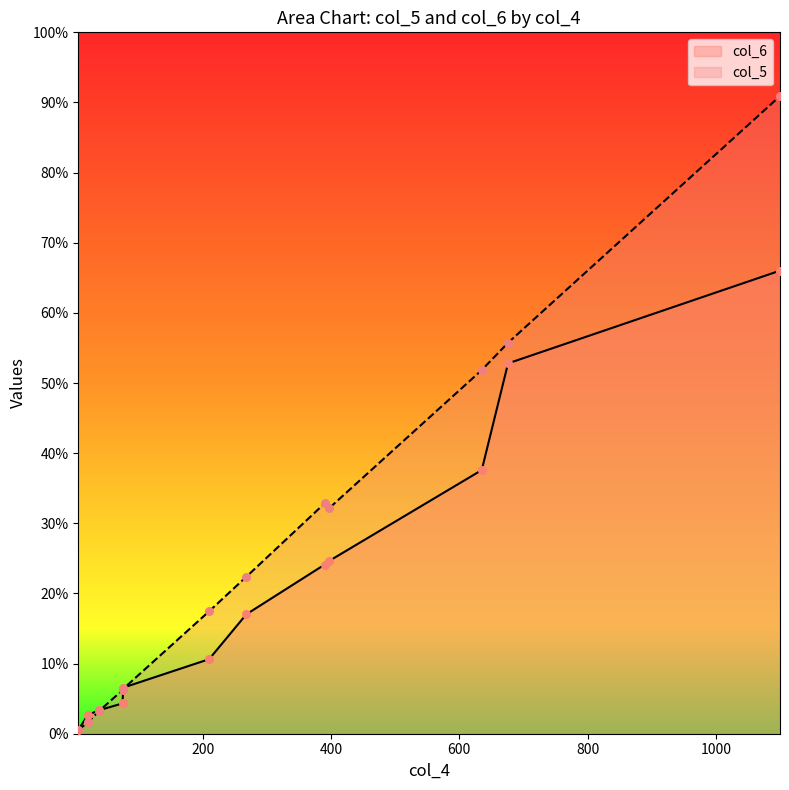

What are all the series names shown in the legend?

col_6, col_5